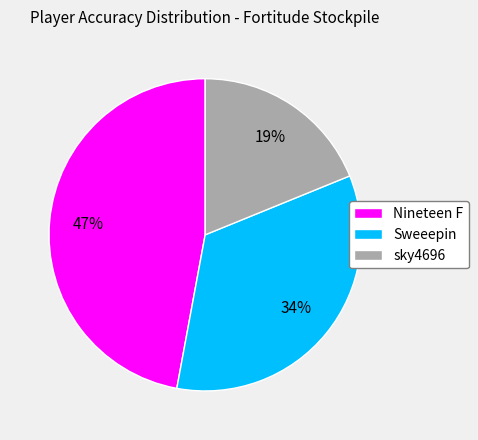

How many segments does this pie chart have?

3